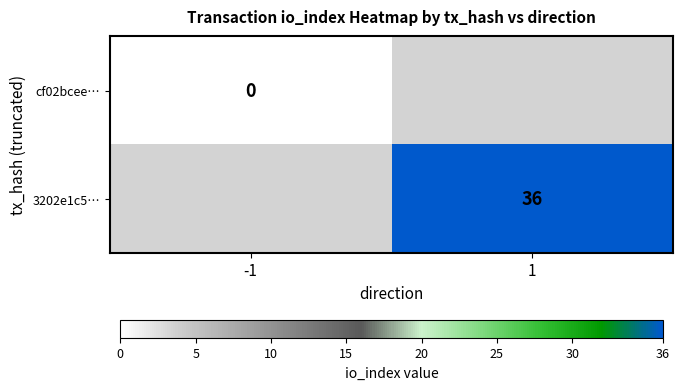

True or false: 3202e1c5… has a value of 36 at 1.

True